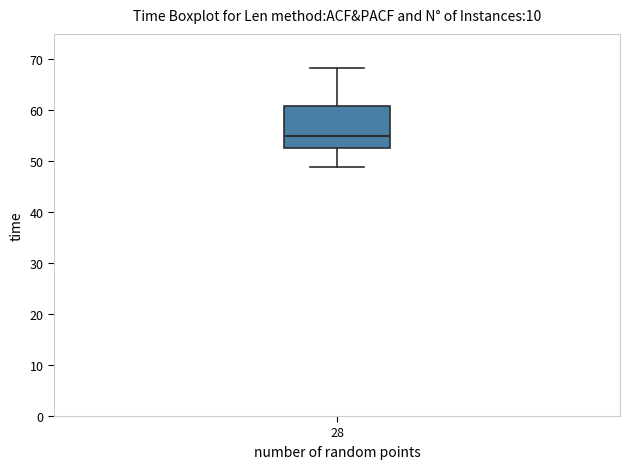

Read this box plot against the y-axis: the position of the median line, the range covered by the box, and the ends of both whiskers. The values are not printed on the chart, so give them approximately, as read against the axis.

median 55, box 53 to 61, whiskers 49 to 68